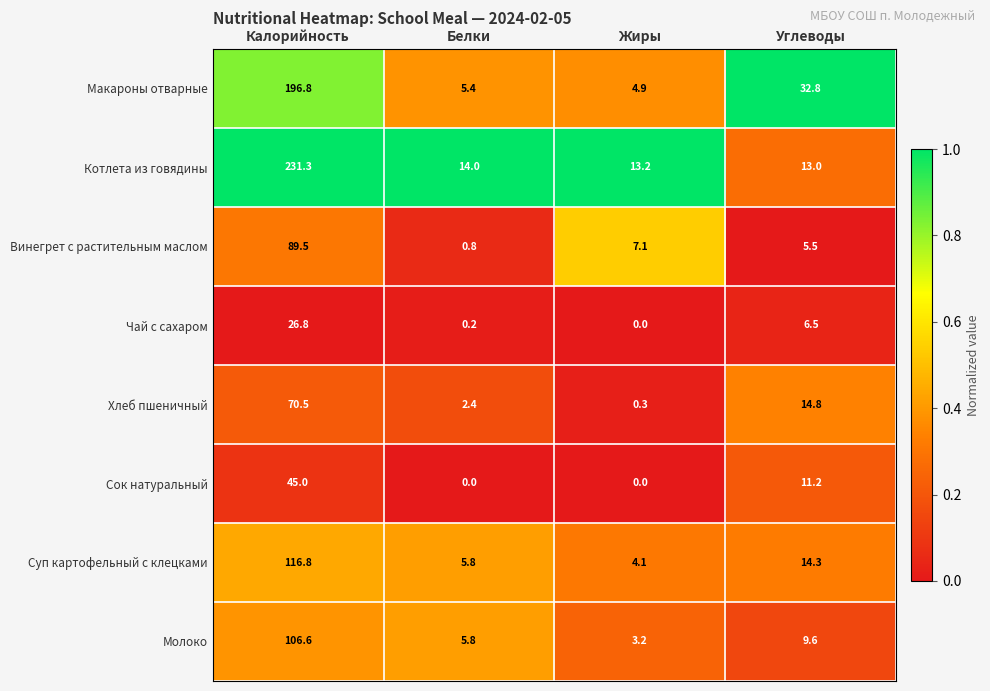

Which category has the highest value across all series?

Калорийность